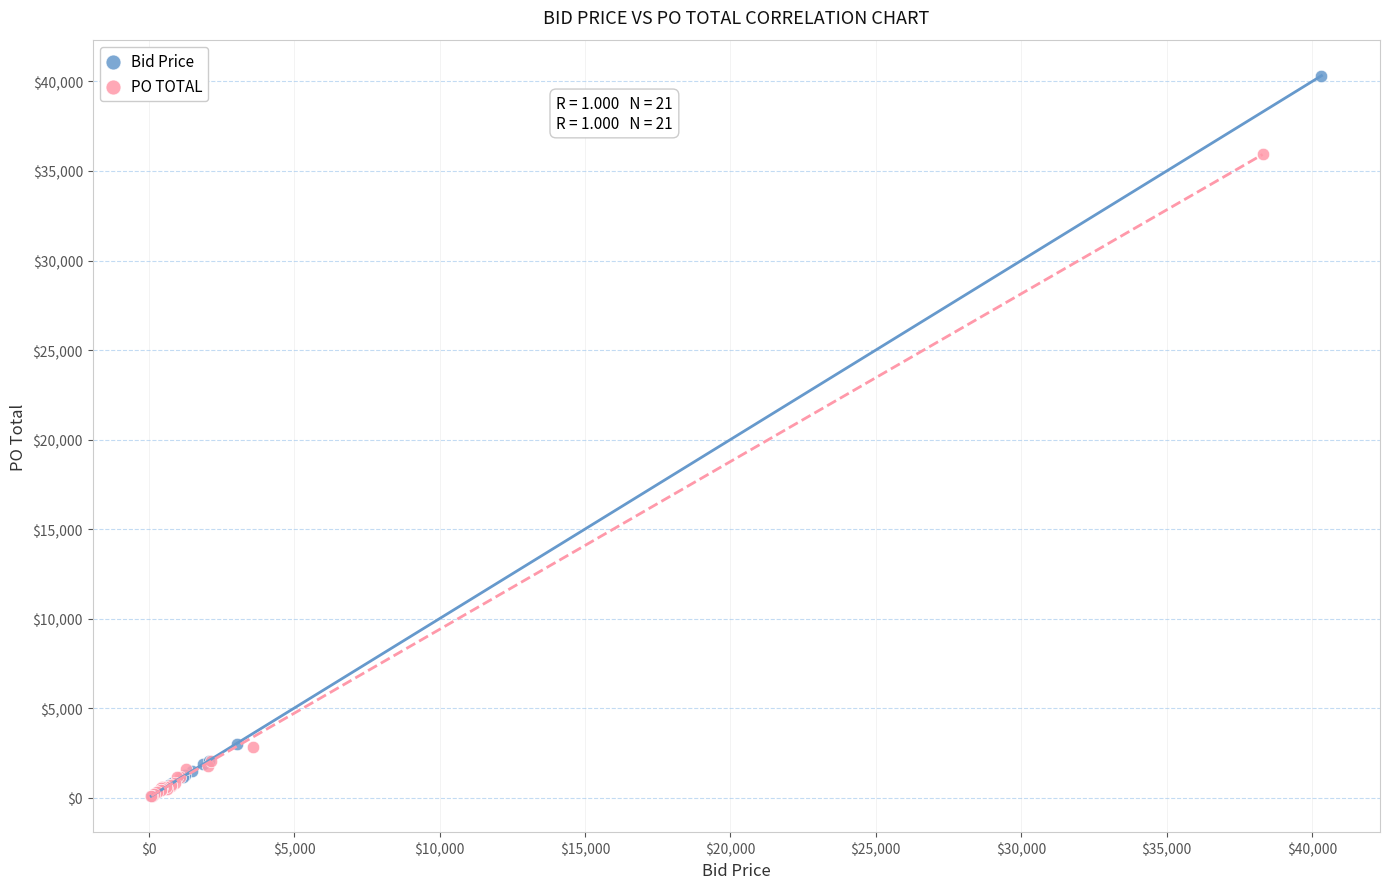

Which series reaches the maximum Y coordinate?

Bid Price